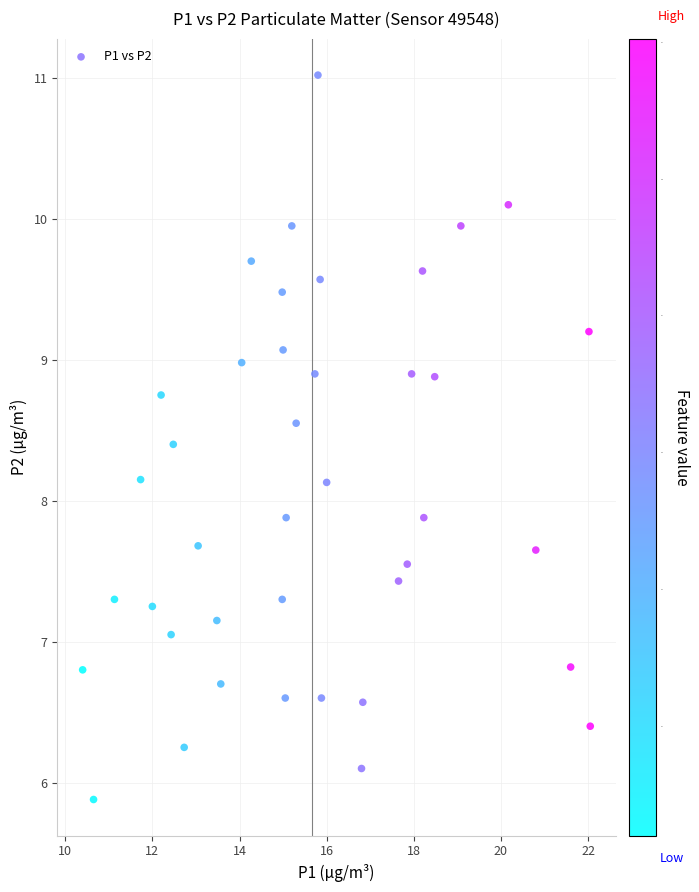

What is the range of Y values (max minus min)?

5.1